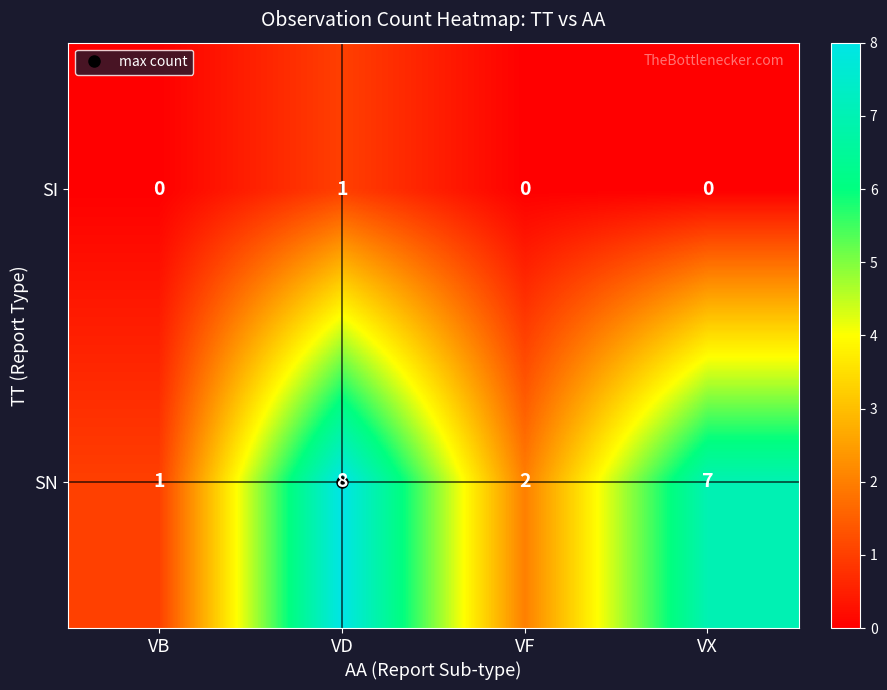

Which series has the largest total across all categories?

SN